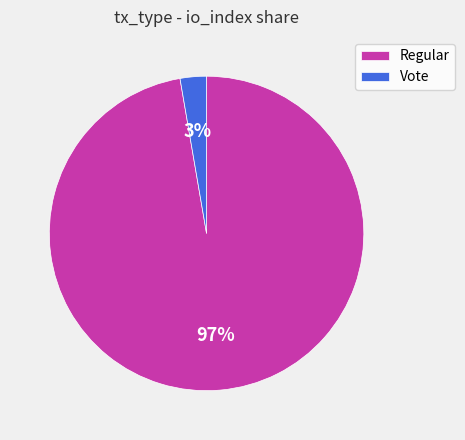

Between Vote and Regular, which is larger?

Regular